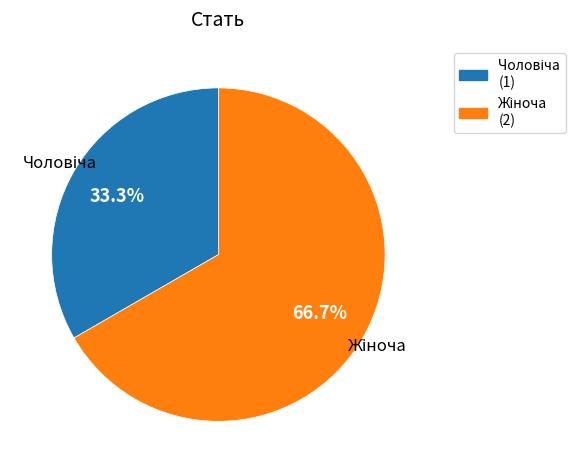

Is there any slice that represents more than half of the pie?

Yes